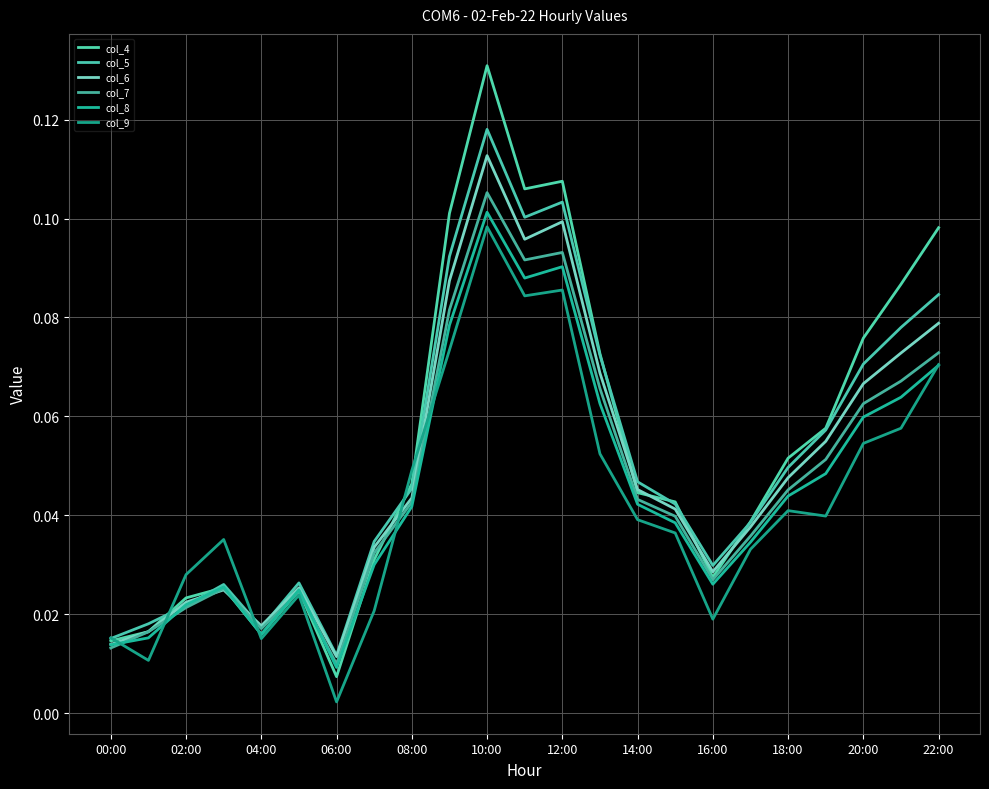

Which series has the largest range (max minus min)?

col_4